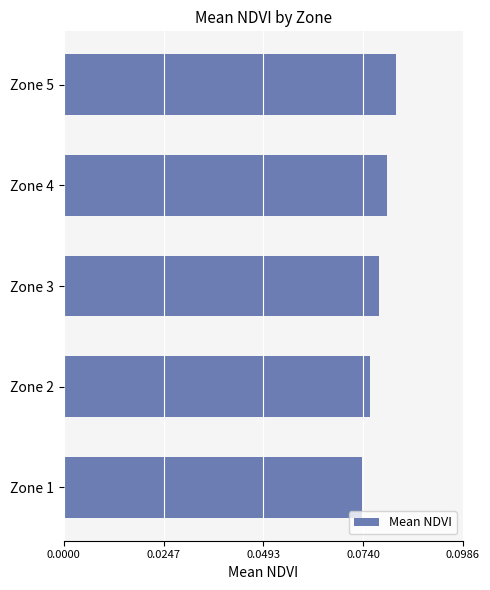

How many series are shown in this chart?

1